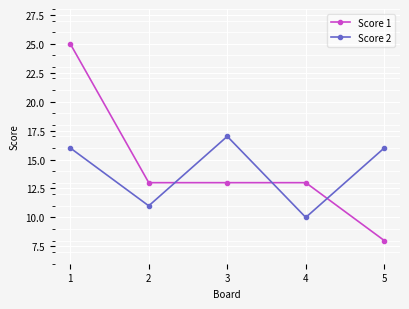

The Score 2 series shows 17 at 2. True or false?

False